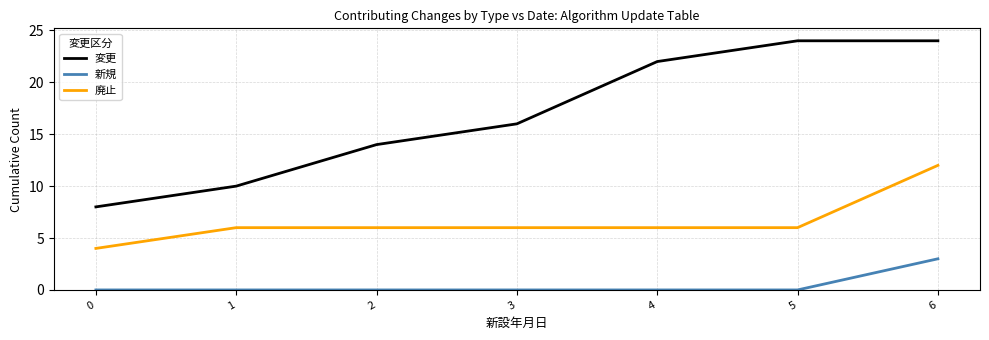

How many lines are shown in the chart?

3